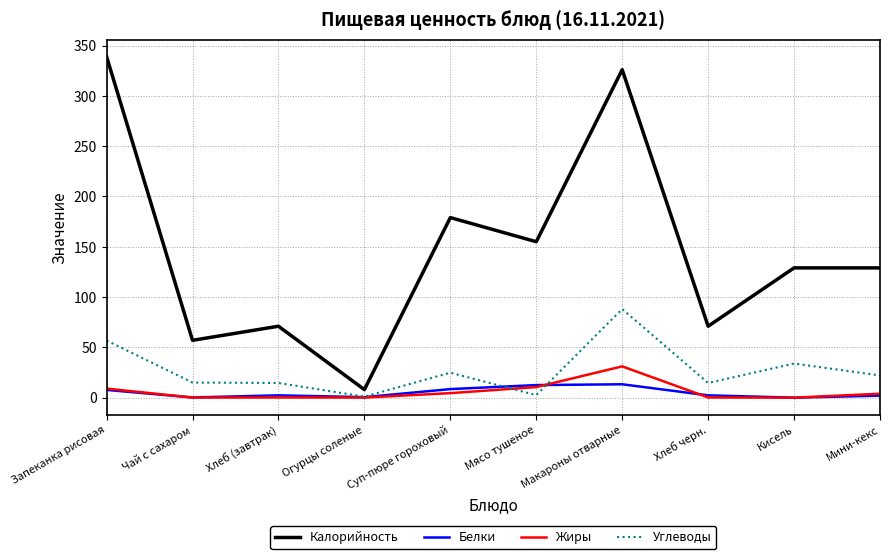

What position from the right is Макароны отварные?

4